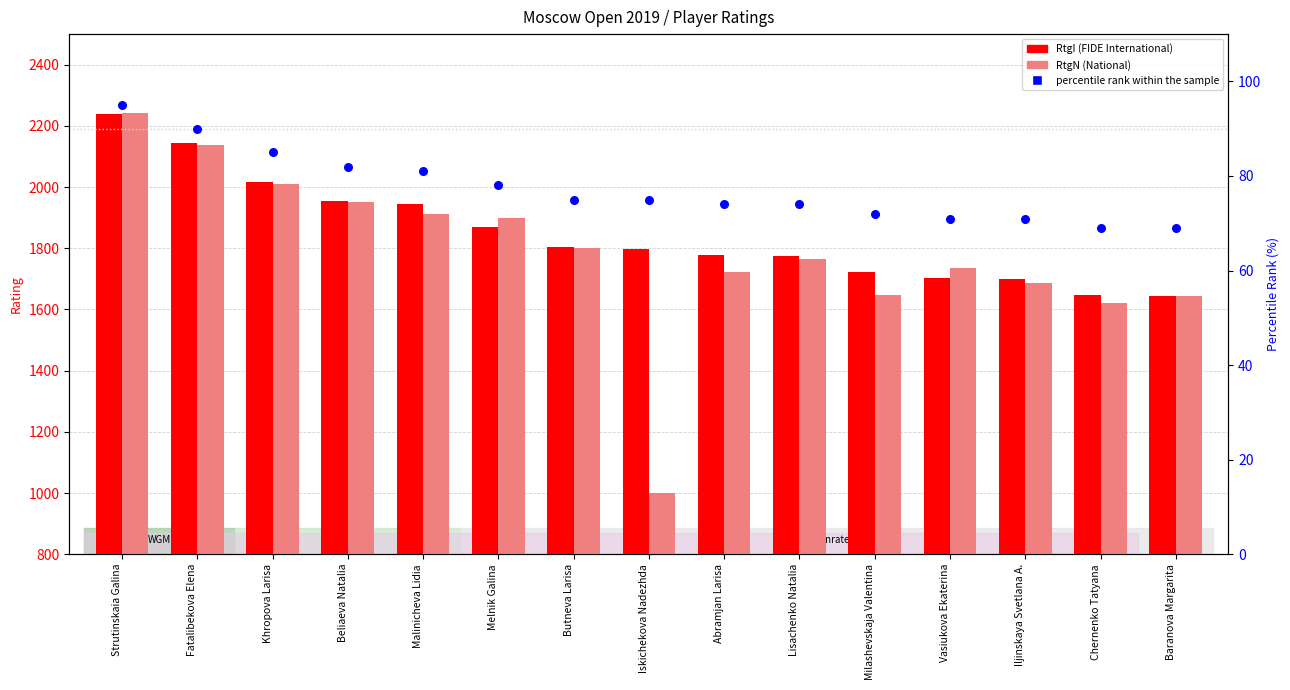

Is the value of RtgN at Melnik Galina greater than the value of RtgI at Chernenko Tatyana?

Yes